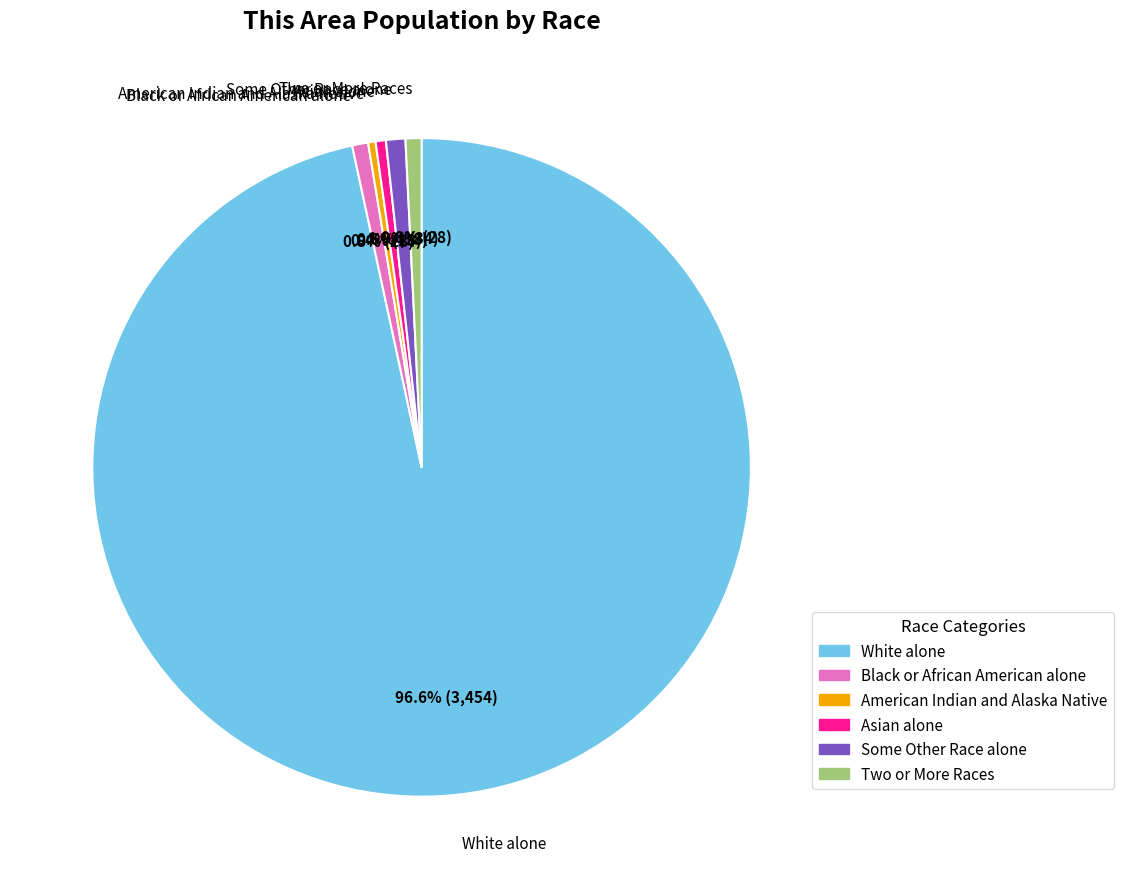

Which slice is the largest?

White alone